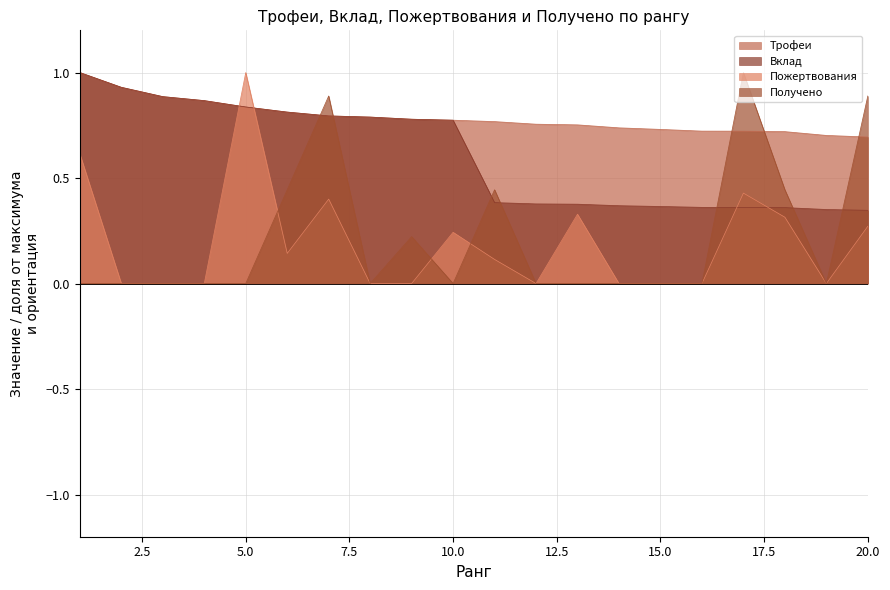

How many lines are shown in the chart?

4